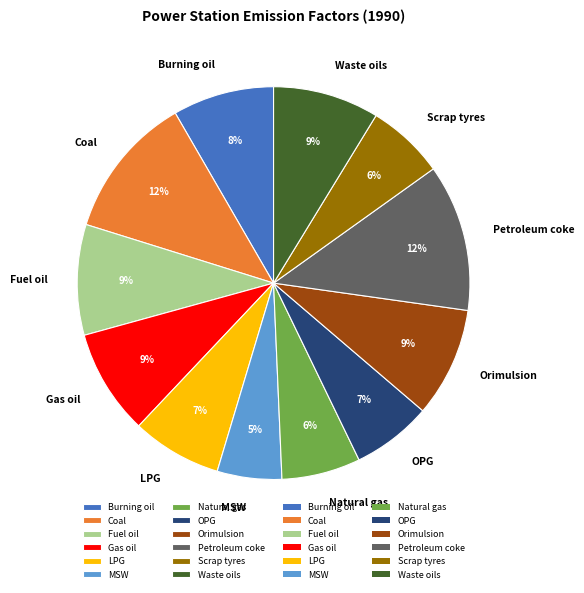

To the nearest percent, what is the combined percentage of Orimulsion and Coal?

21%